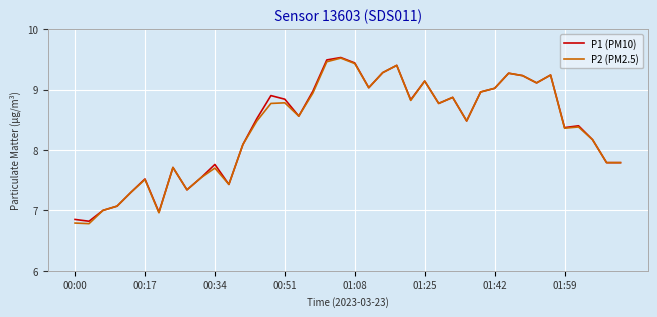

True or false: P1 (PM10) has more than 2 points higher than both neighbors.

True